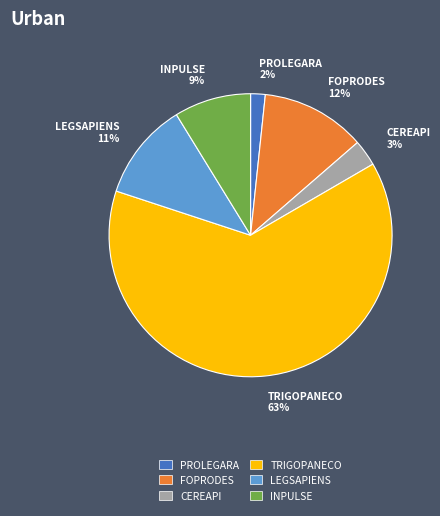

The INPULSE slice represents 9% of the pie. True or false?

True